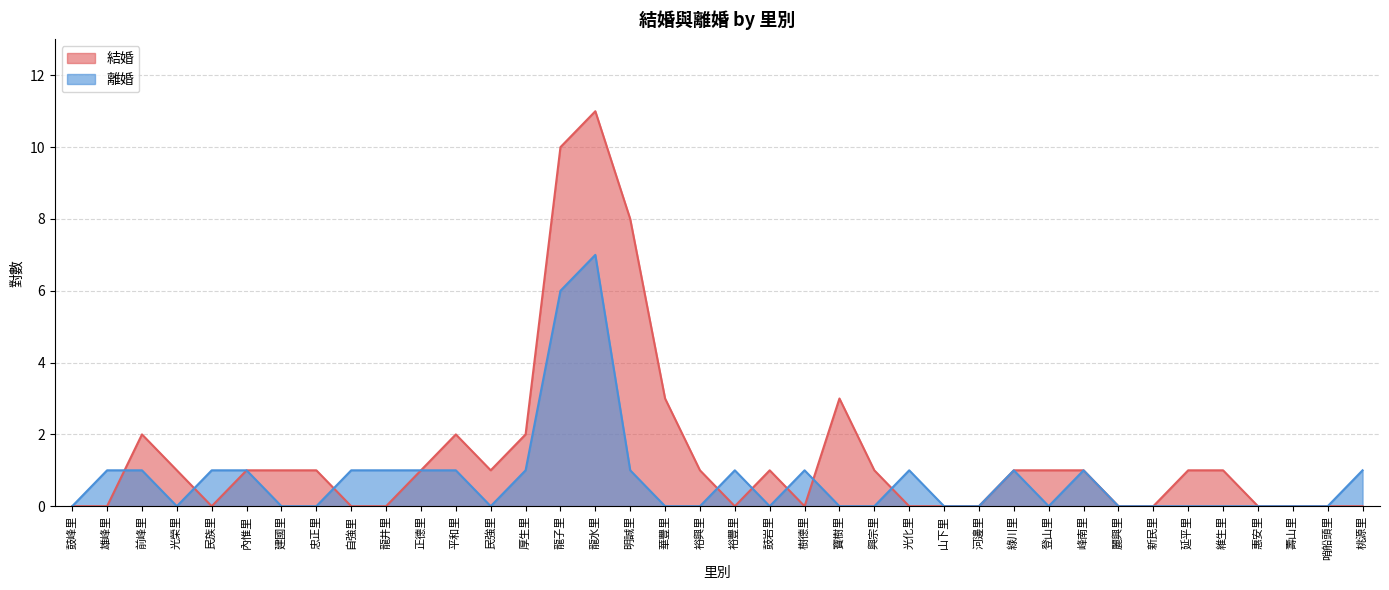

What is the label of the 31st point from the left?

麗興里